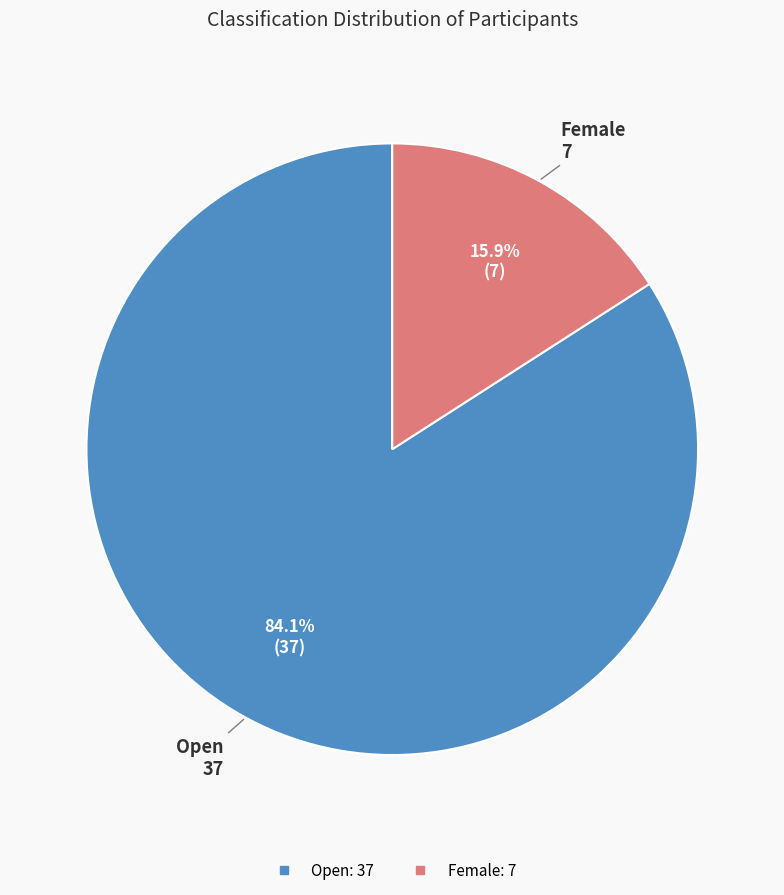

Count the number of slices in the pie.

2